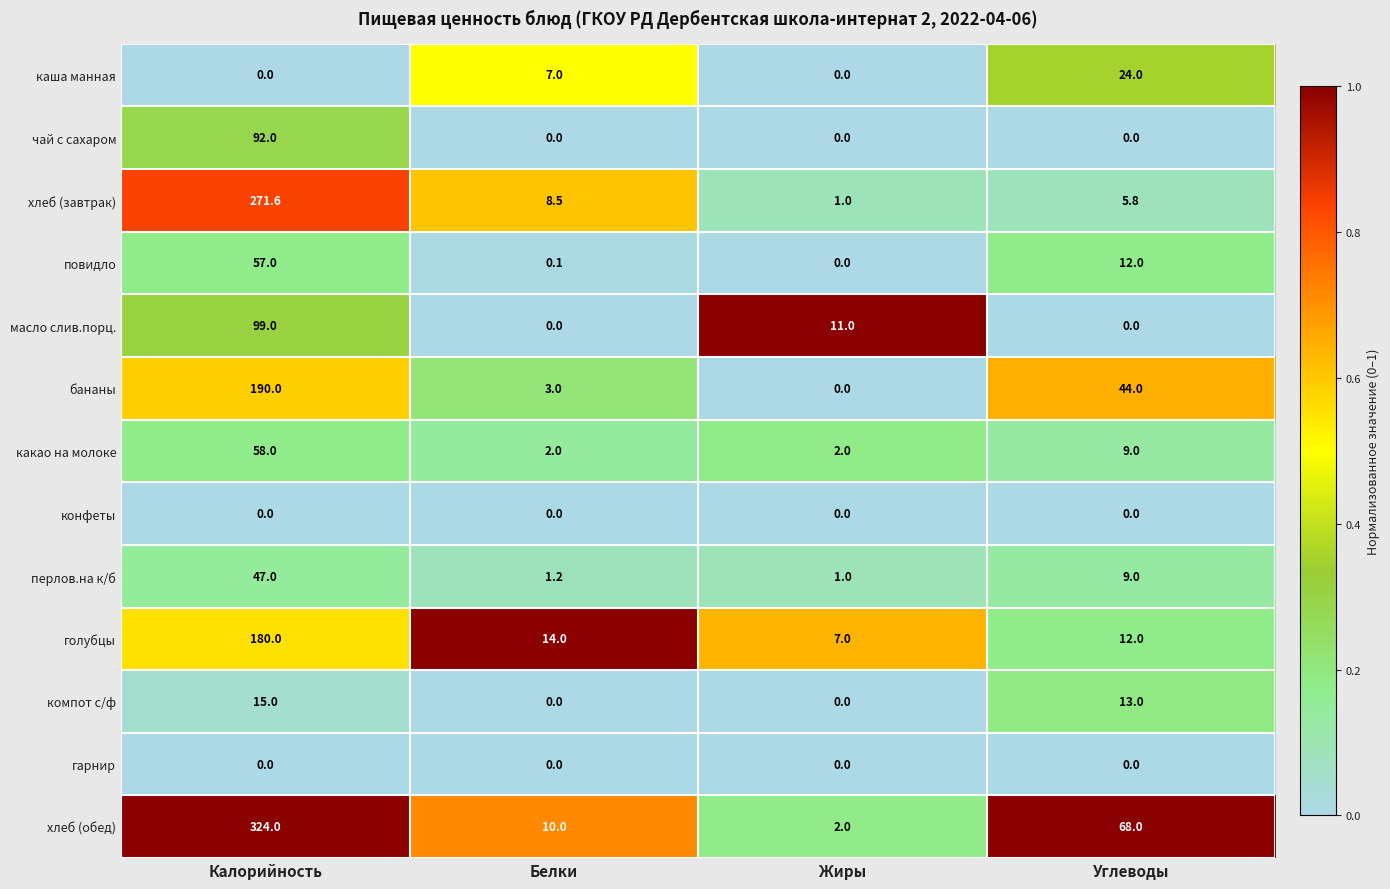

What is the total value across all series at Белки?

45.8